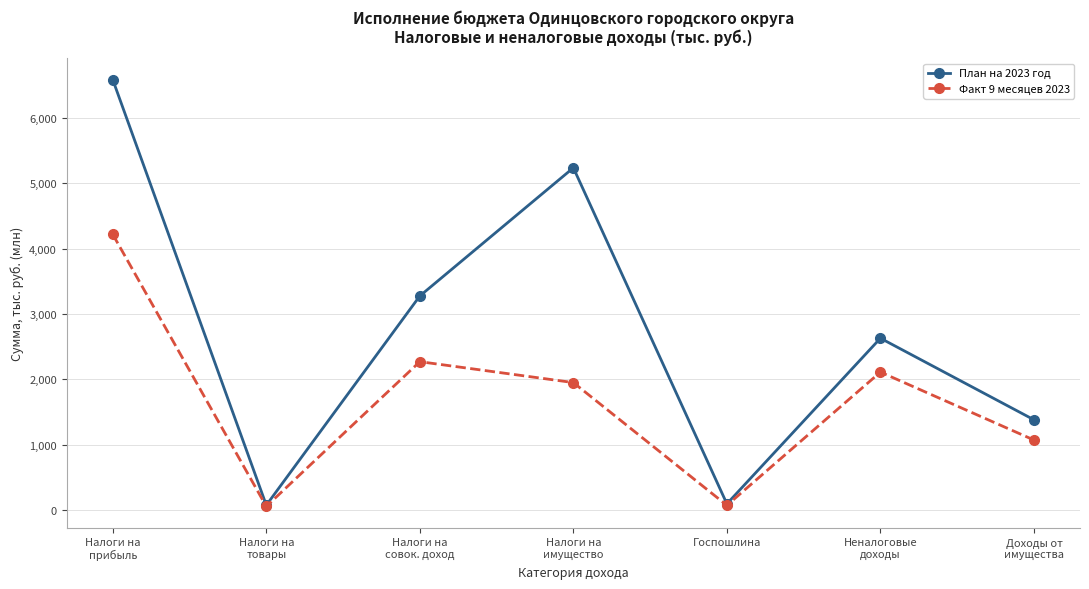

The value of План на 2023 год at Неналоговые
доходы is 4144.6. True or false?

False